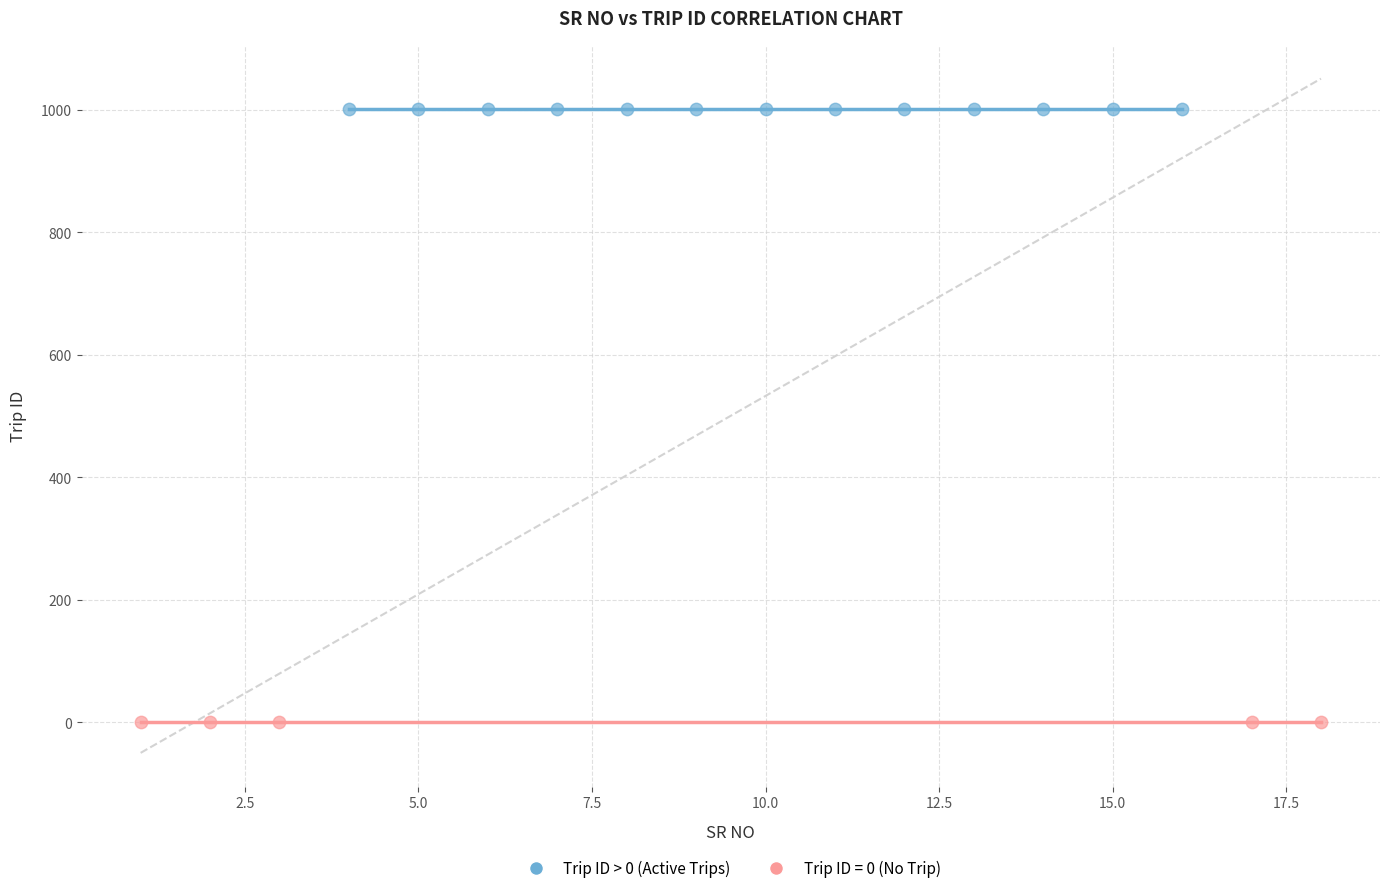

Which series contains the highest Y value?

Trip ID > 0 (Active Trips)